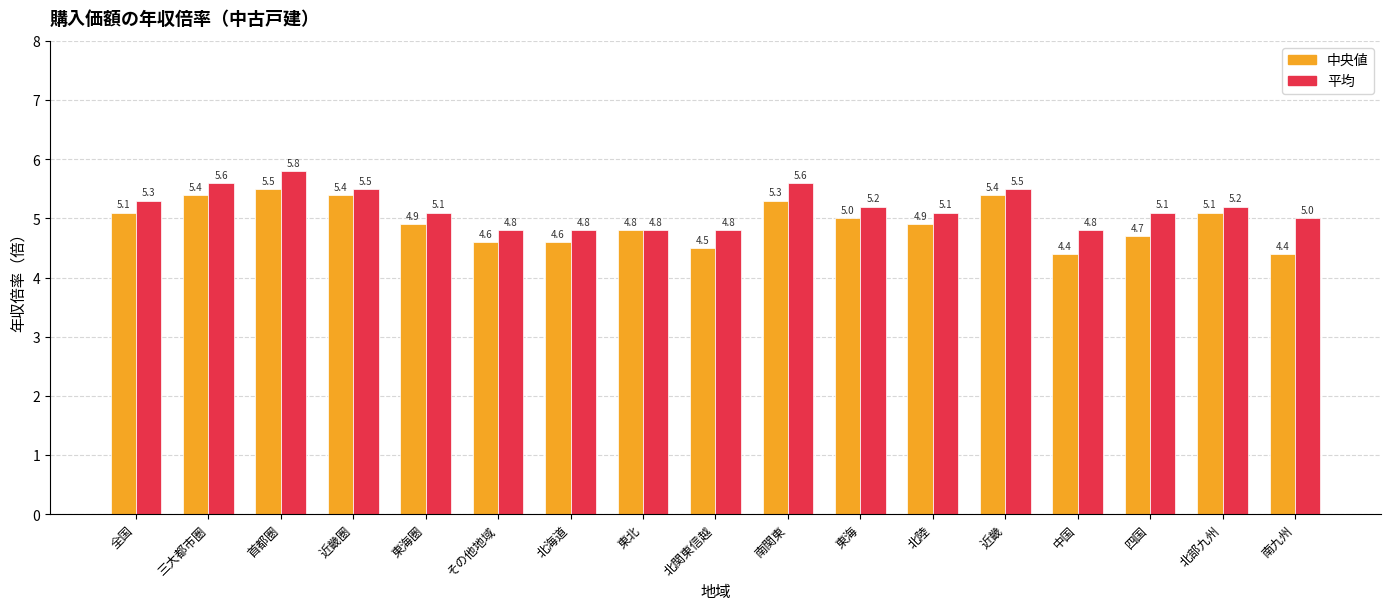

Does the chart contain stacked bars?

No